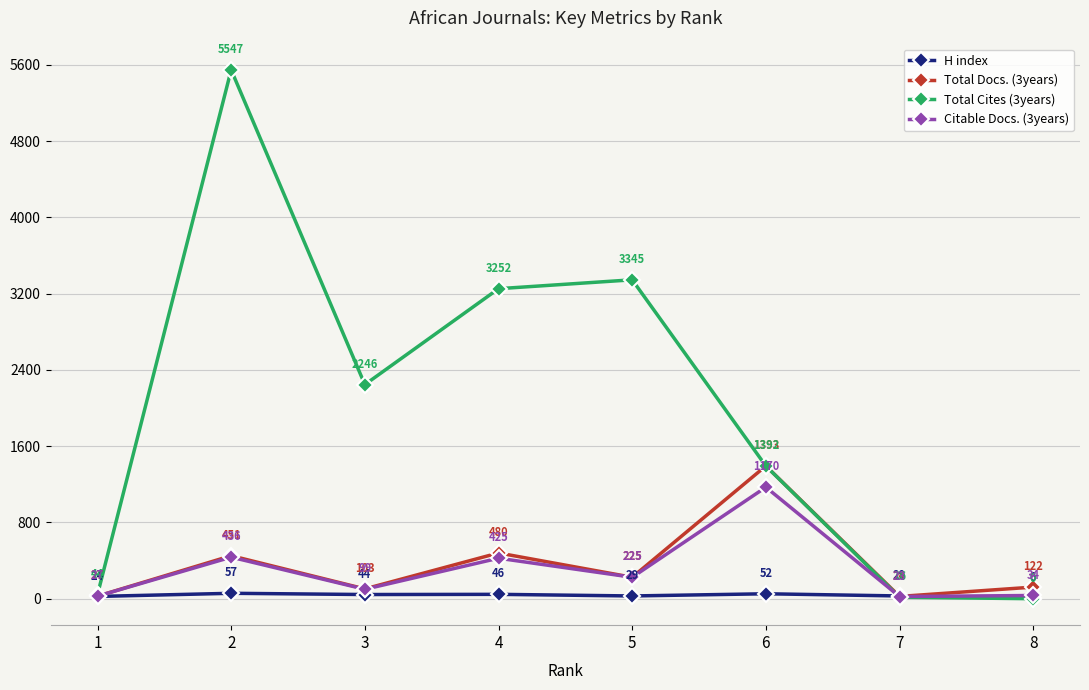

Between 2 and 6, which series saw the biggest shift?

Total Cites (3years)